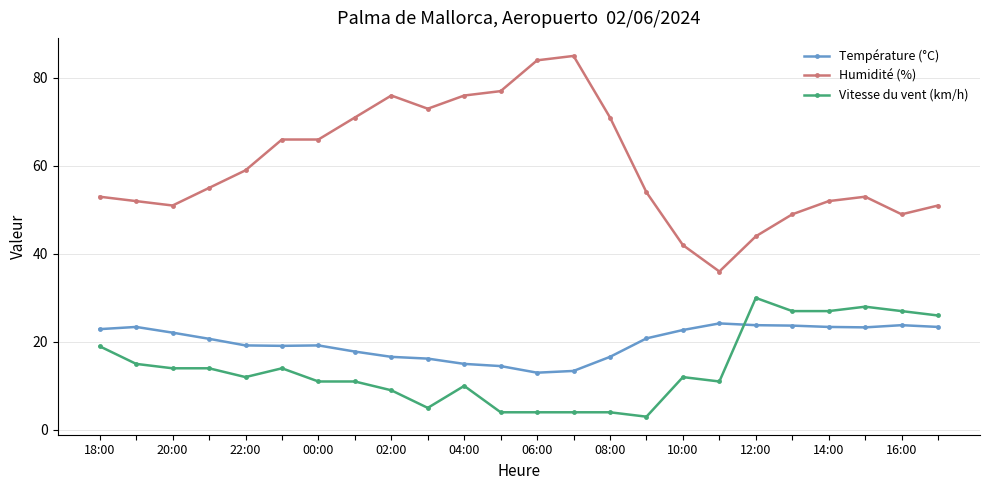

Which series has the largest total across all categories?

Humidité (%)